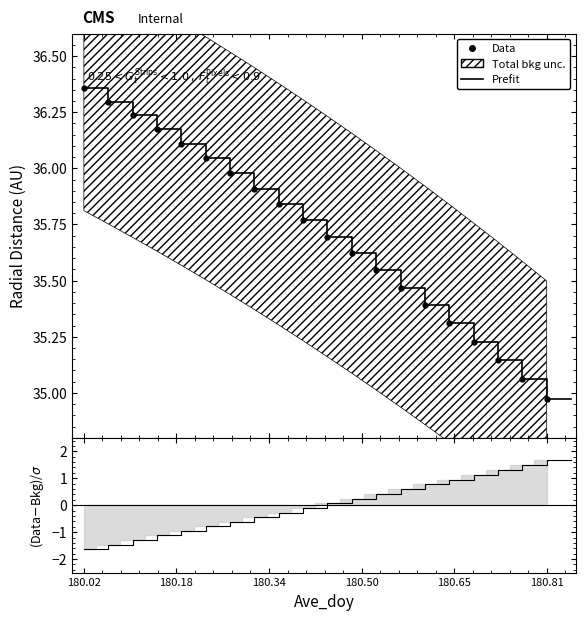

The value at 180.2708 is 36.0. True or false?

True